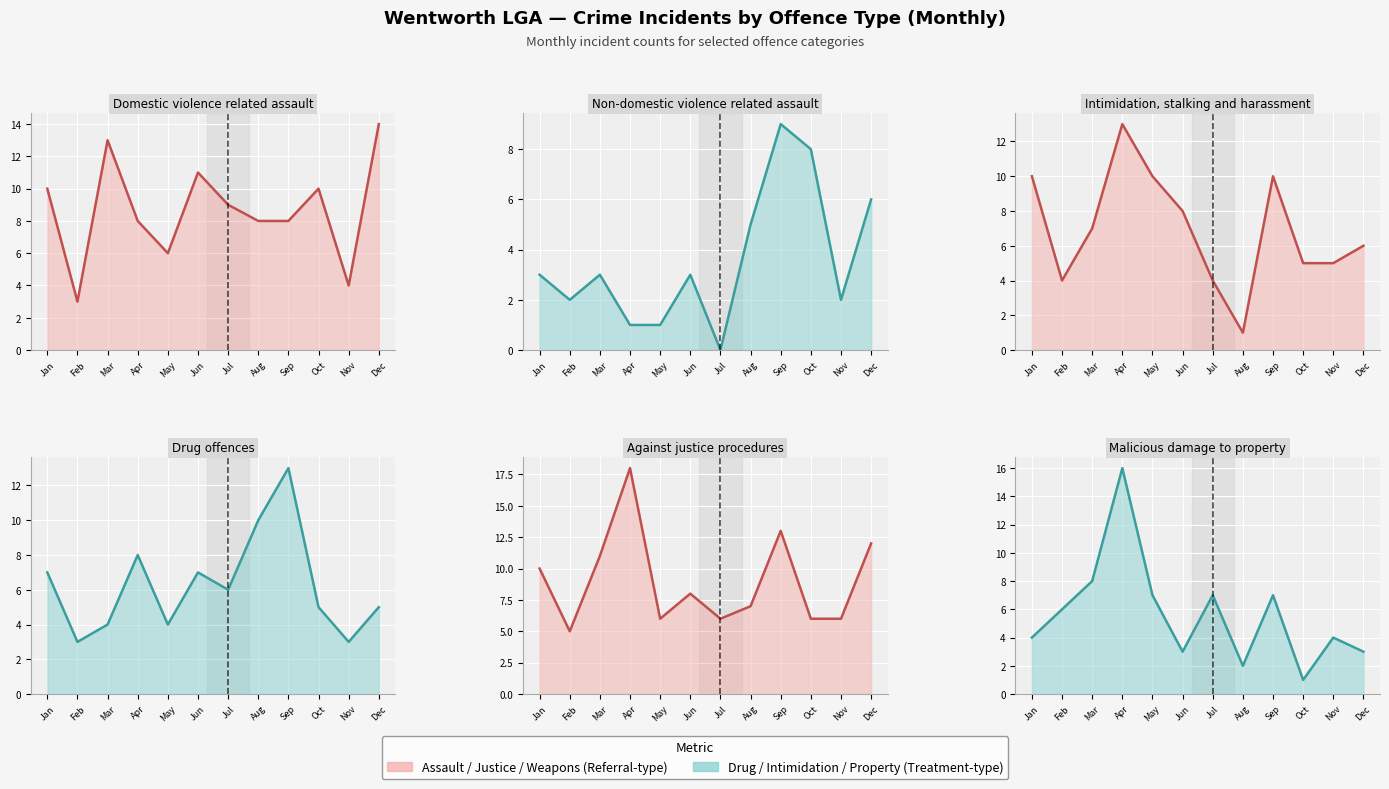

What is the value of the Against justice procedures (line) point at the 9th from the left?

13